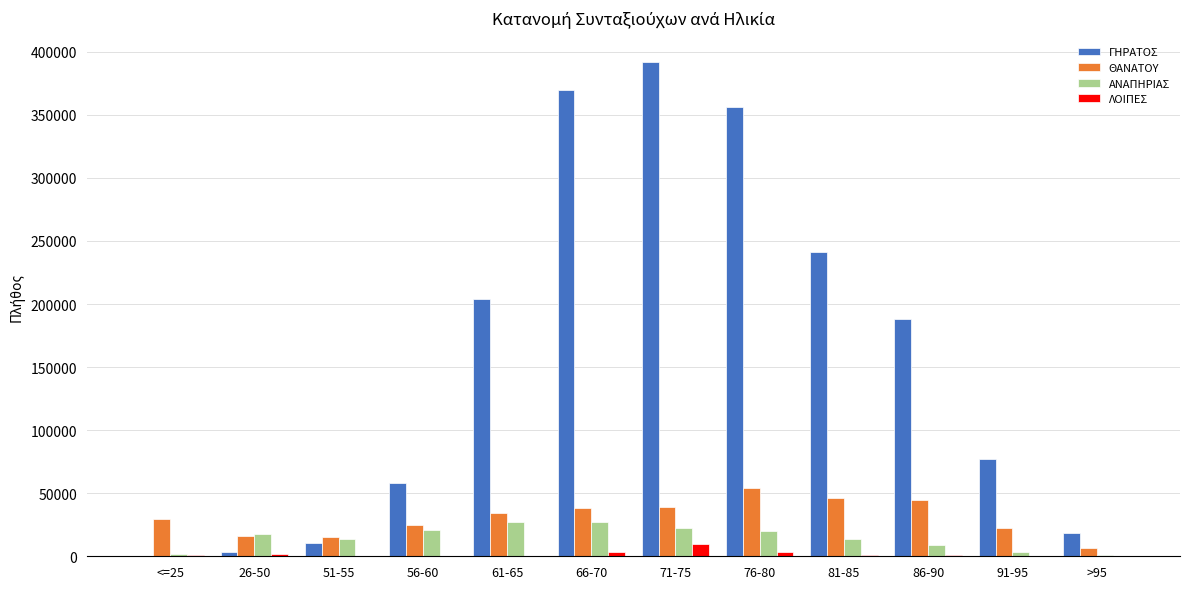

How many distinct data groups are displayed?

4